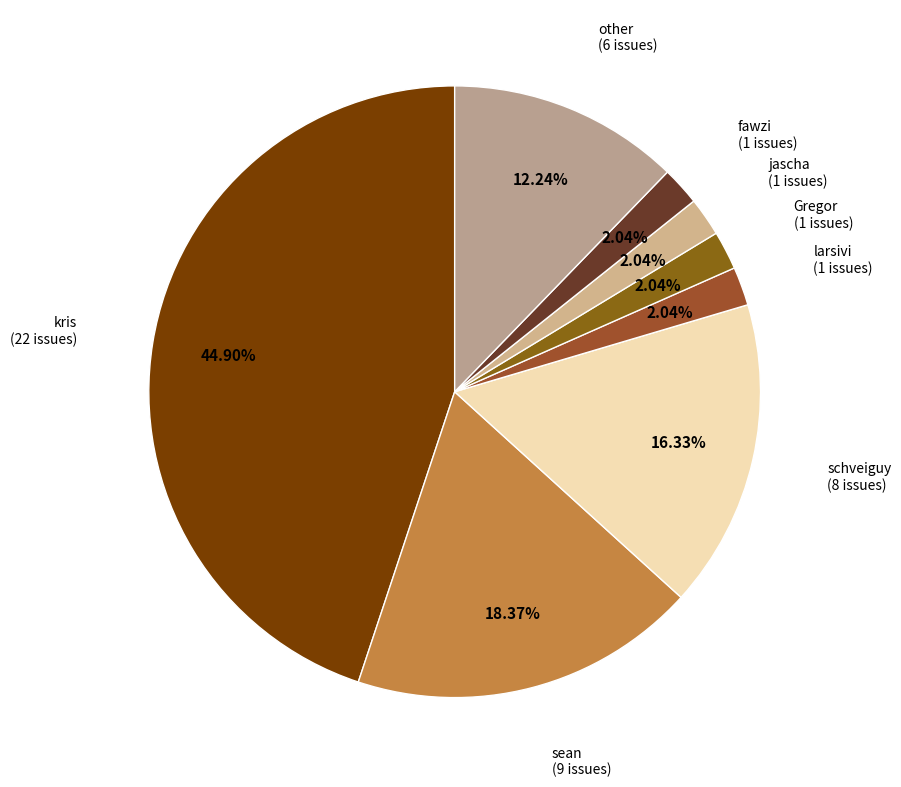

Does any single category account for the majority?

No